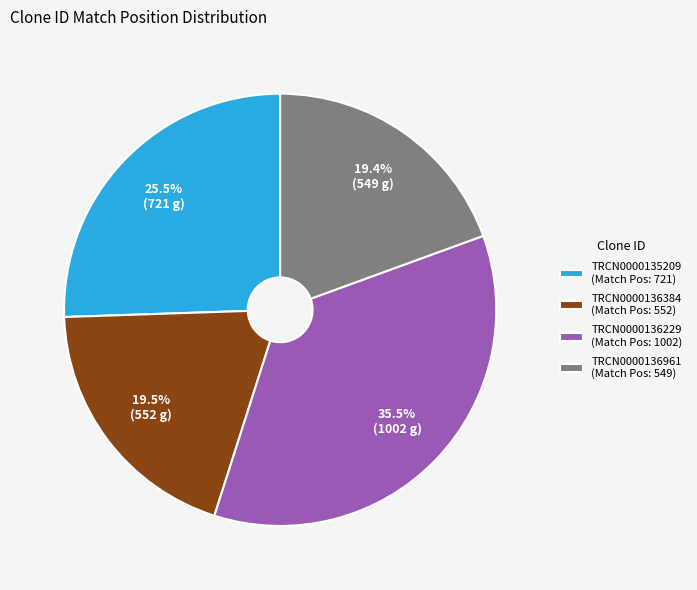

Does any single category account for the majority?

No